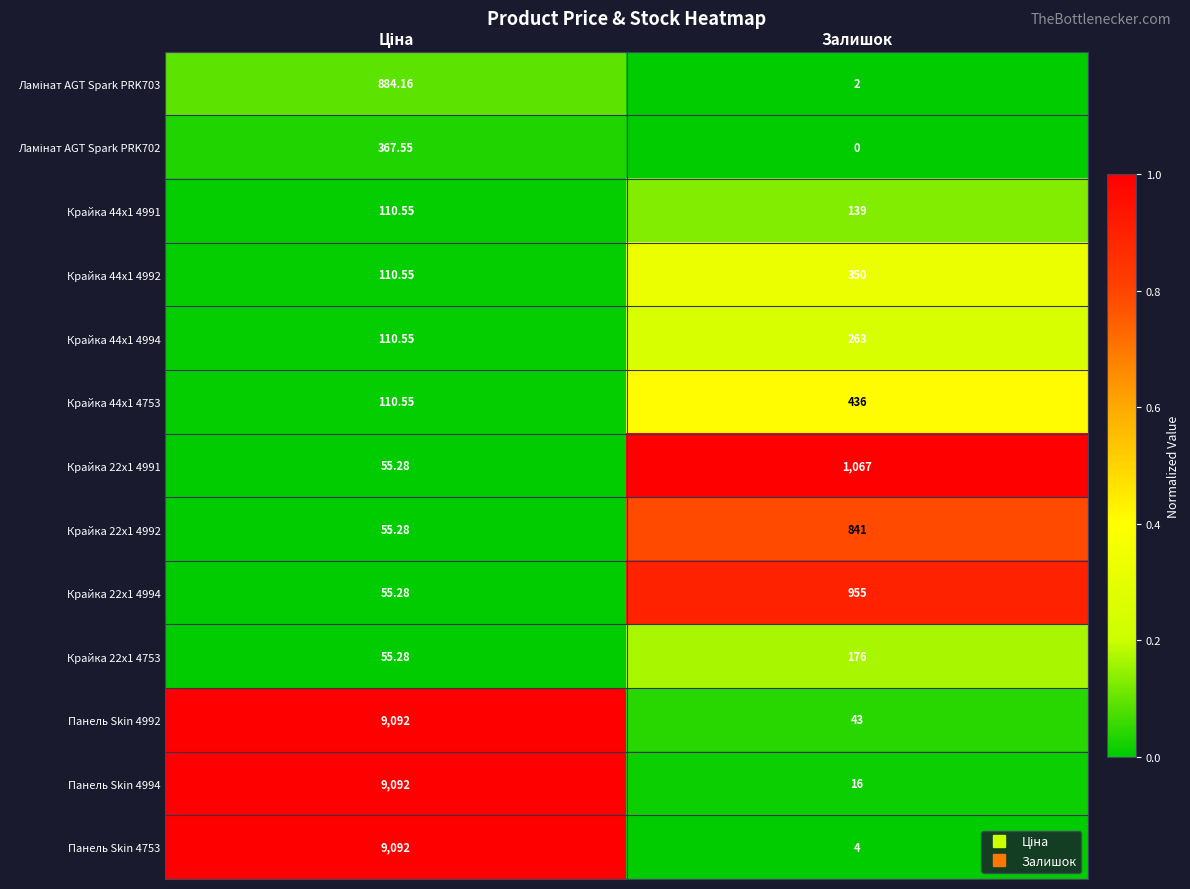

How many categories are shown in the chart?

2